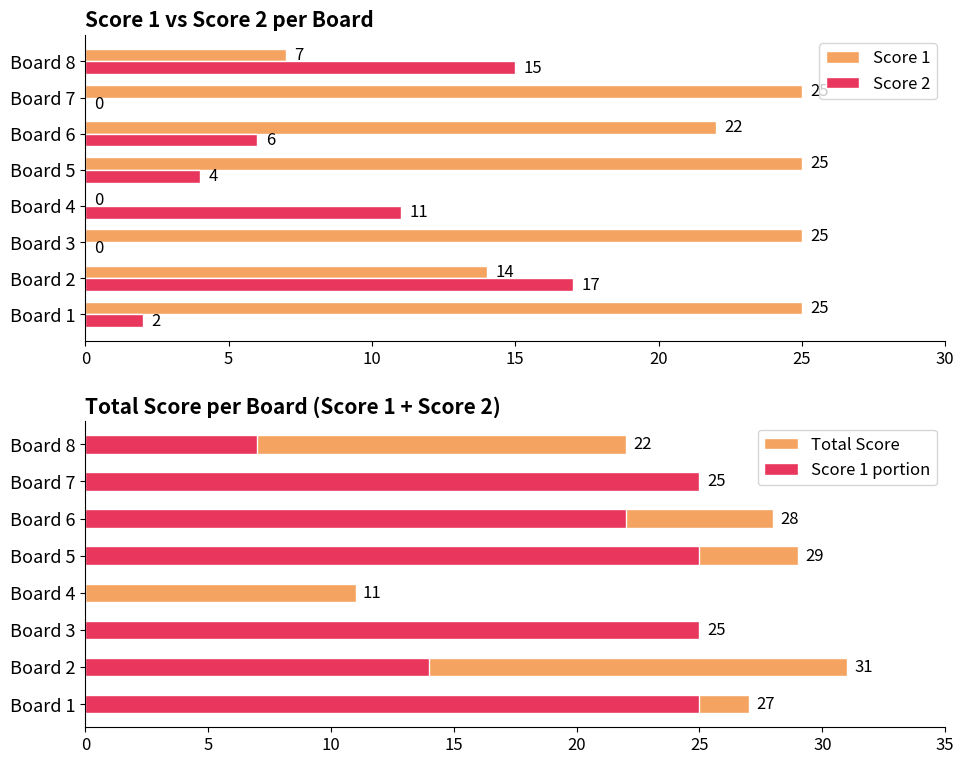

Which series has the widest spread of values?

Score 1